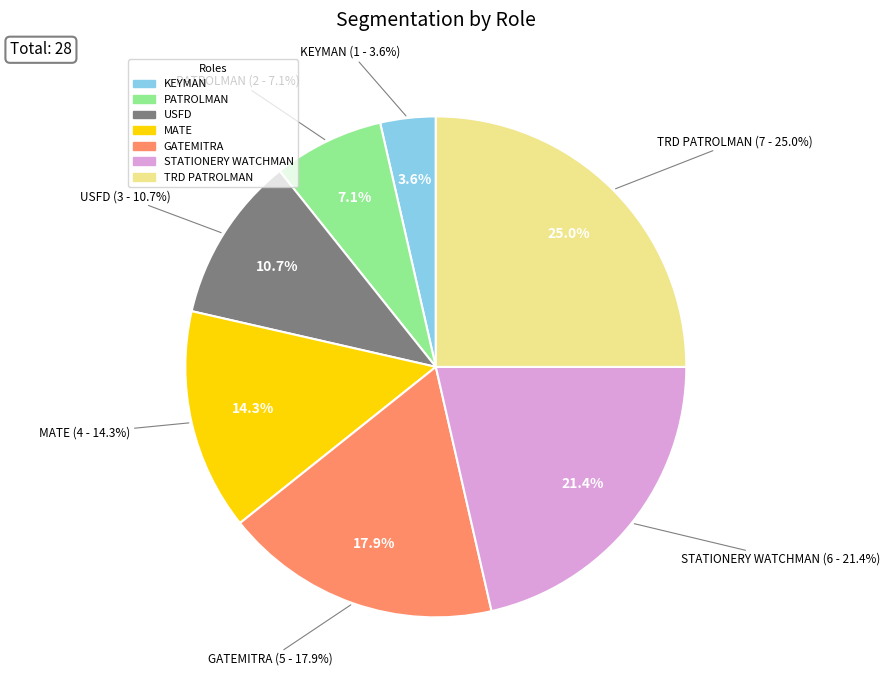

Which slice is the smallest?

KEYMAN